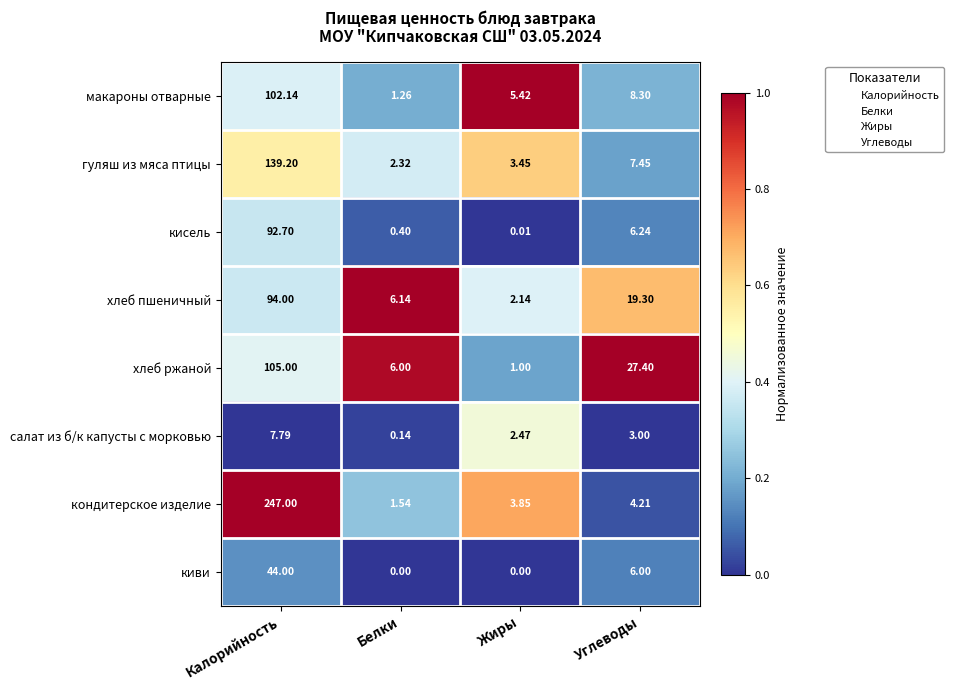

At which label does макароны отварные reach its minimum?

Белки